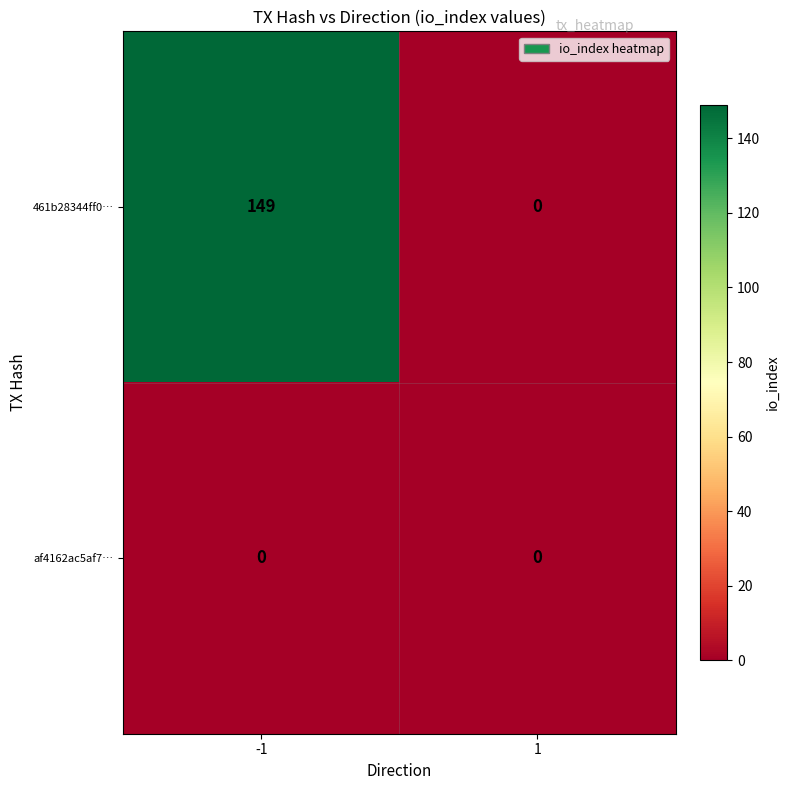

Reading right to left, what are all the values shown in this chart?

461b28344ff0…: 1=0	-1=149
af4162ac5af7…: 1=0	-1=0